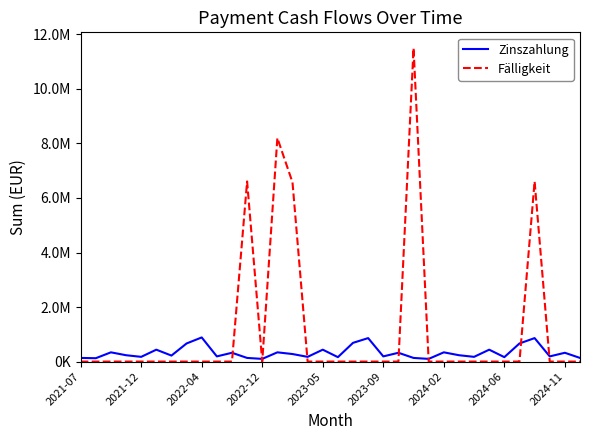

Is this an area chart (filled region under the line)?

No